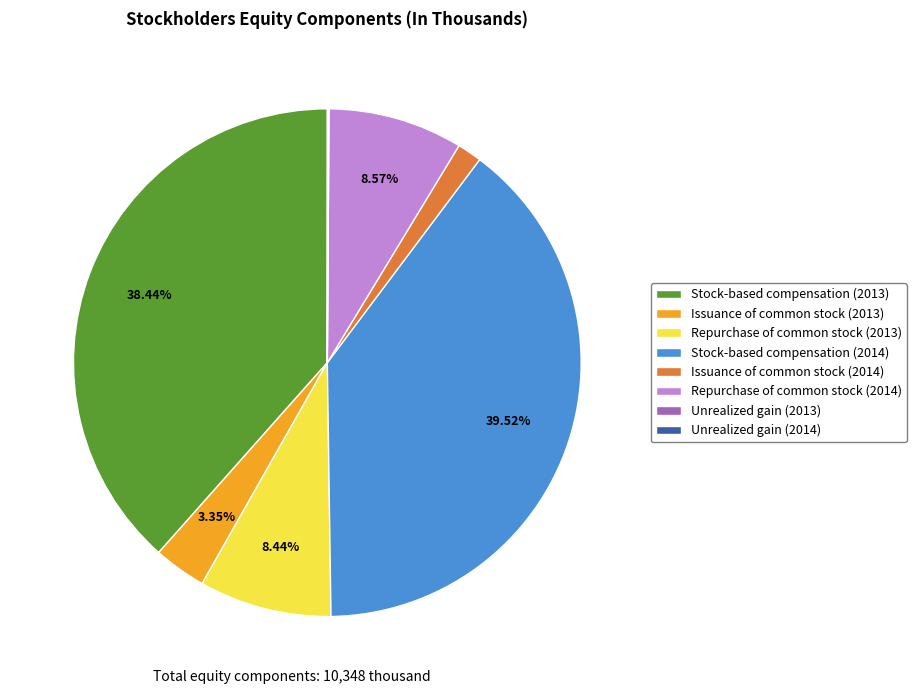

Which slice is the largest?

Stock-based compensation (2014)